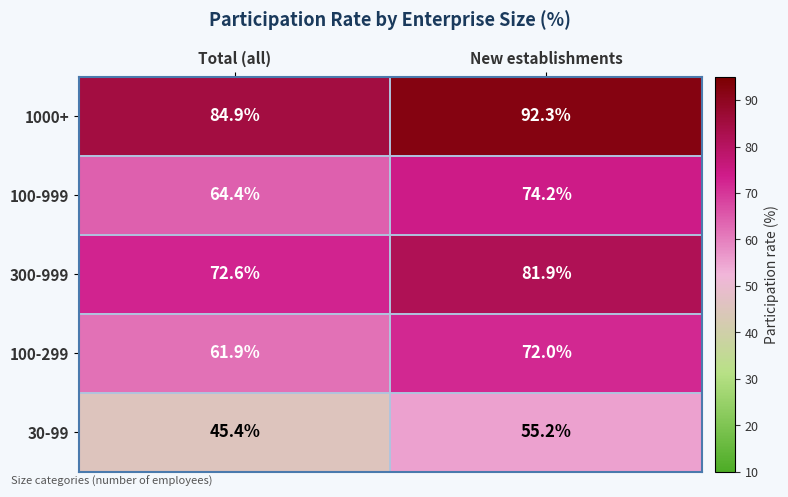

List the series in order of their peak value, lowest first.

30-99, 100-299, 100-999, 300-999, 1000+